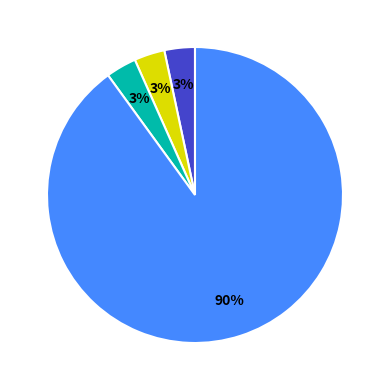

To the nearest percent, what is the average slice percentage?

25%